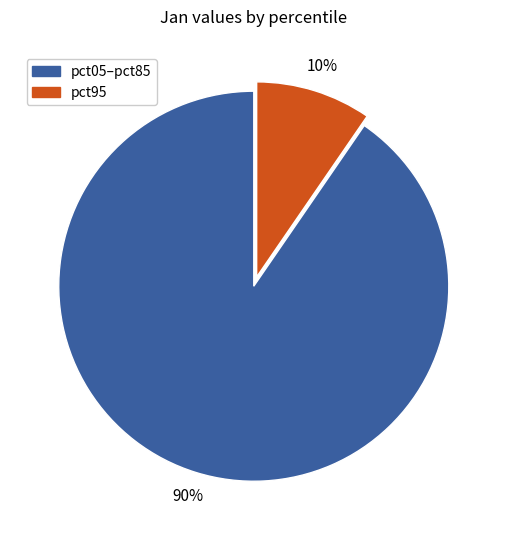

To the nearest percent, what is the average slice percentage?

50%